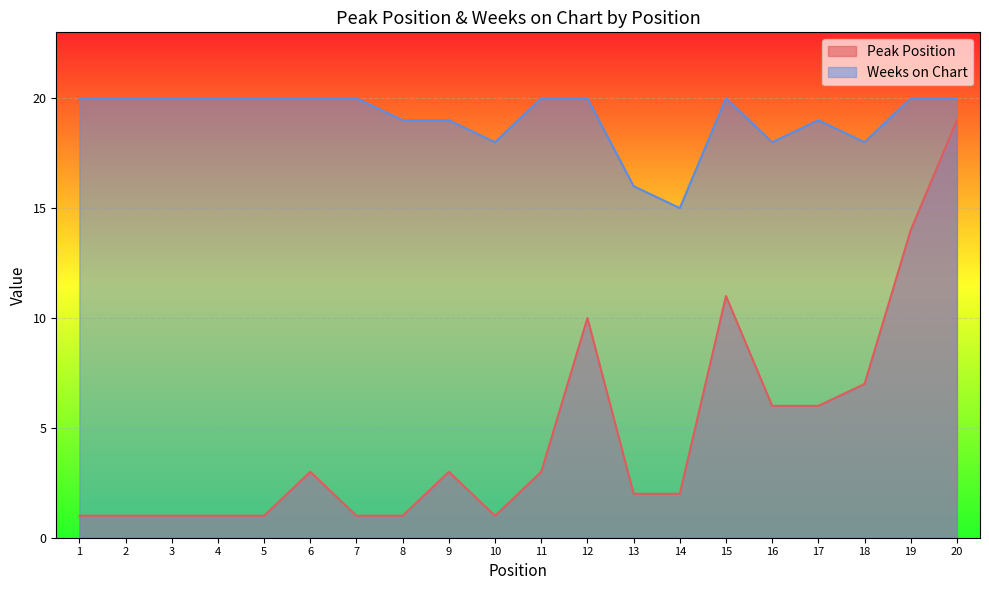

Is the value of Weeks on Chart at 5 greater than the value of Peak Position at 10?

Yes